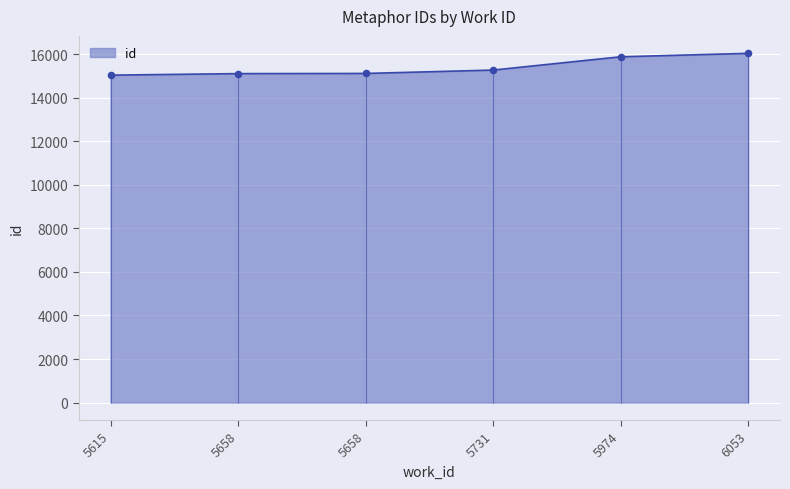

What is the change in value from 5615 to 5731?

+233